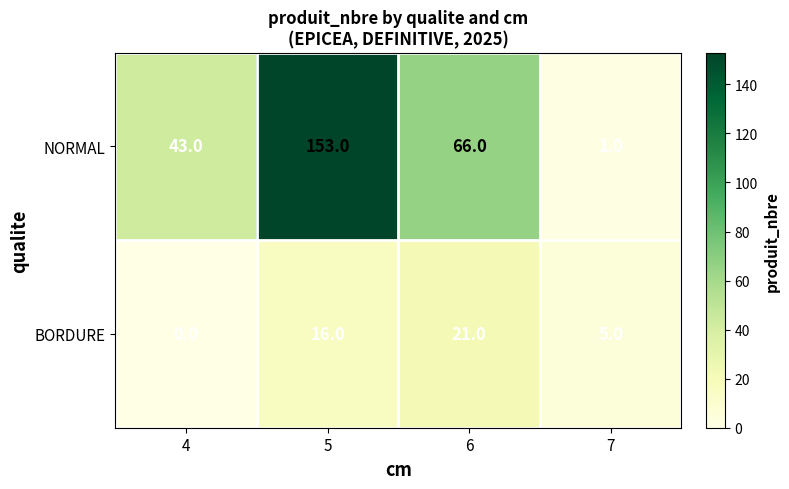

Rank the series by their maximum value, from lowest to highest.

BORDURE, NORMAL